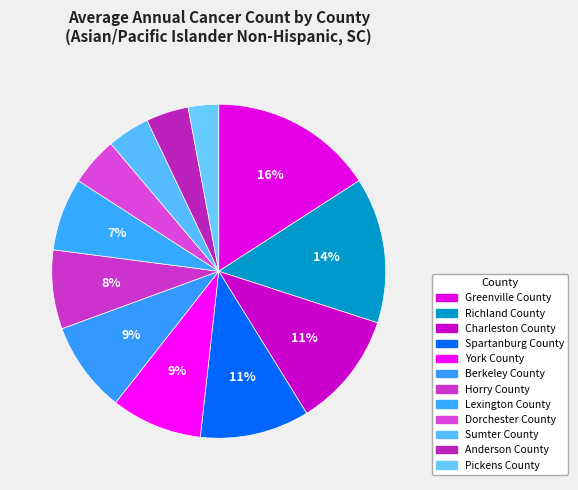

Count the number of slices in the pie.

12